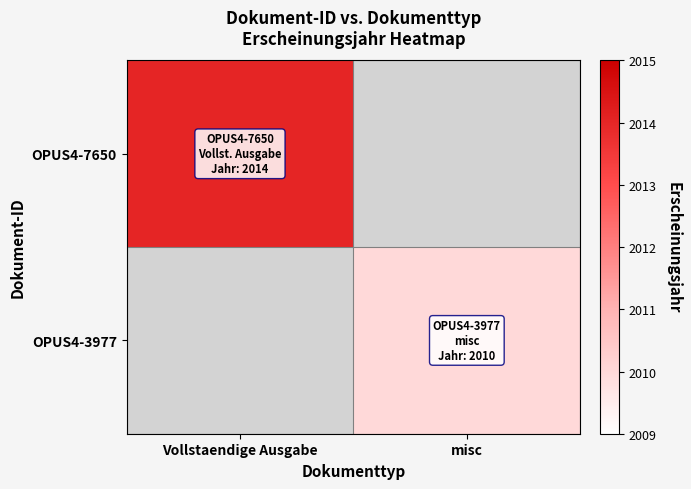

How many distinct data groups are displayed?

2